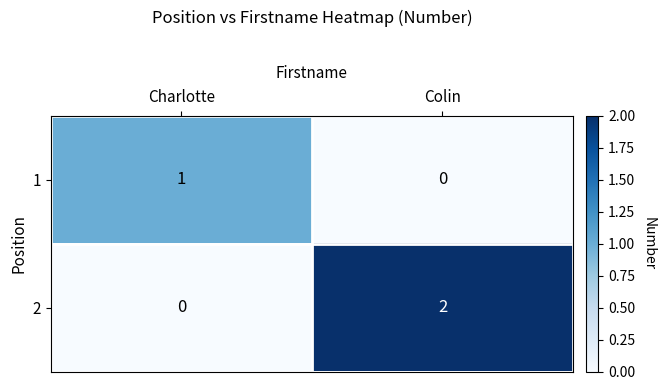

How many distinct data groups are displayed?

2